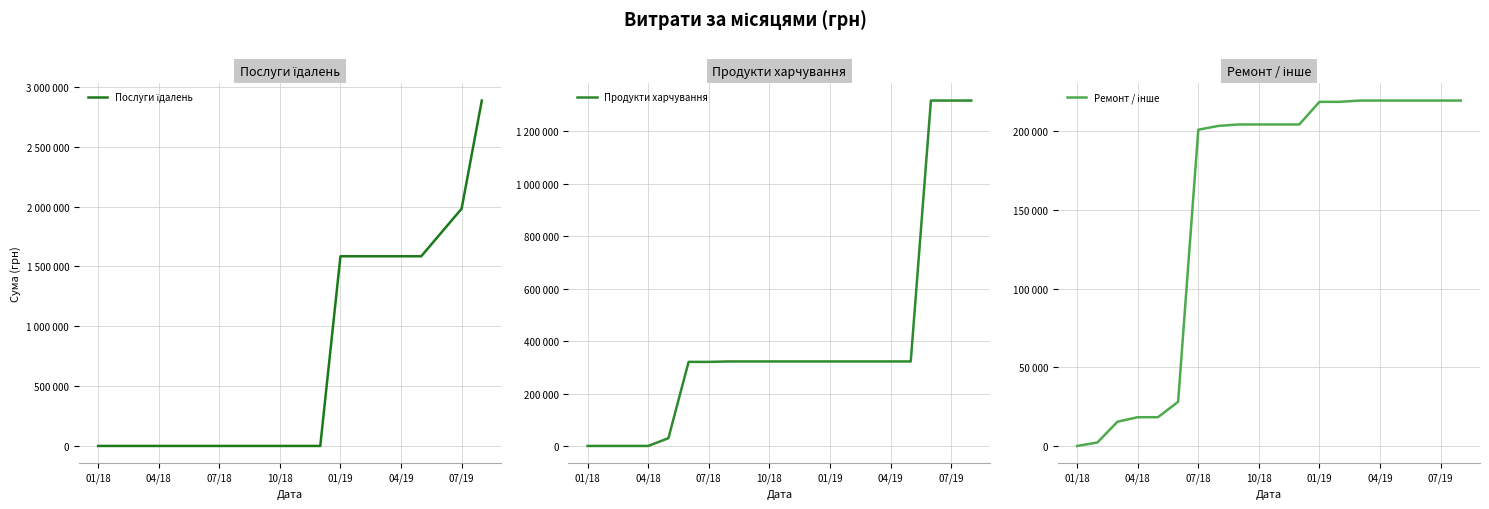

The value of Ремонт / інше at 8 is 204347.4. True or false?

True